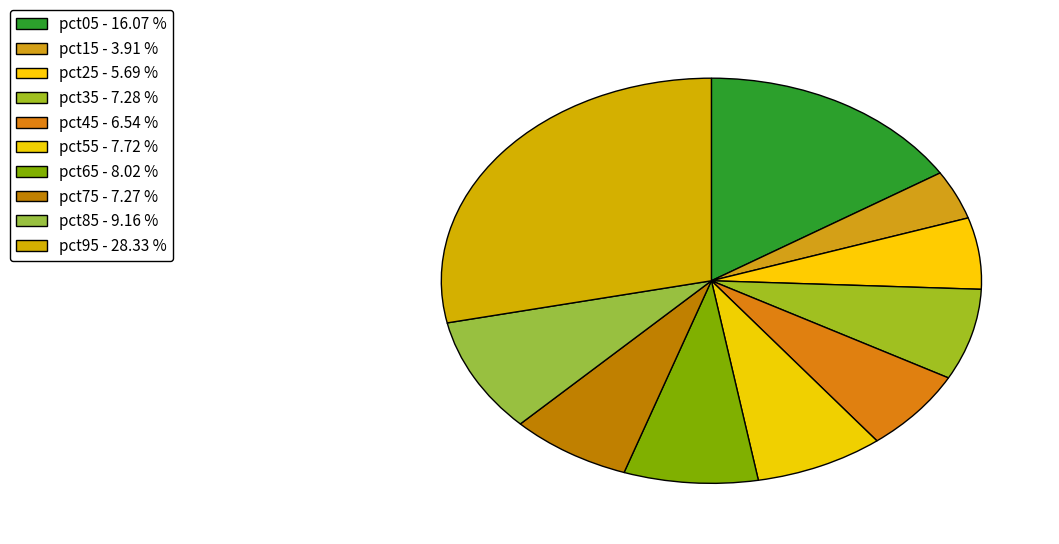

What is the total percentage of pct75 and pct95?

35.6%